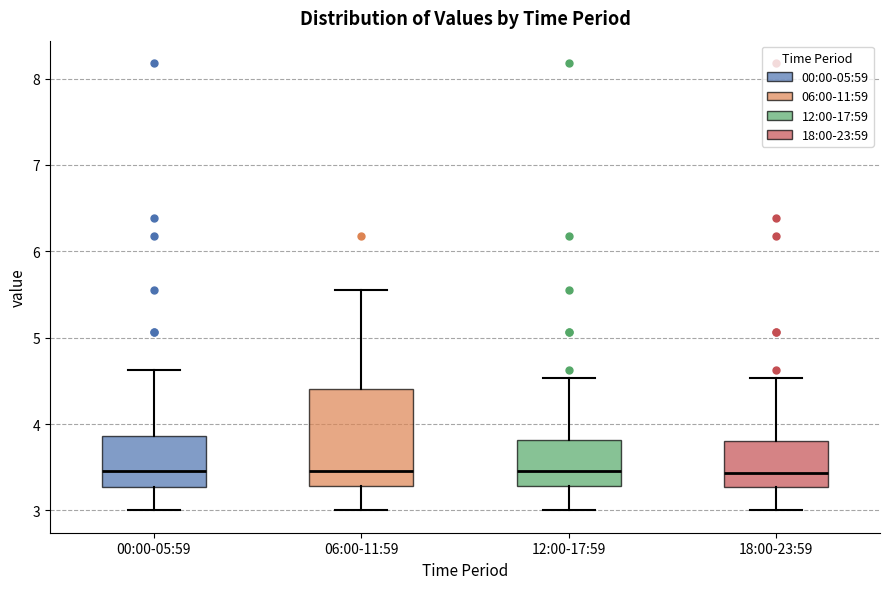

Reading left to right, transcribe this box plot: for each box, give where its median line is, the range the box spans, and where its two whiskers end, as read against the y-axis. The values are not printed on the chart, so give them approximately, as read against the axis.

00:00-05:59: median 3.5, box 3.3 to 3.9, whiskers 3.0 to 4.6
06:00-11:59: median 3.5, box 3.3 to 4.4, whiskers 3.0 to 5.6
12:00-17:59: median 3.5, box 3.3 to 3.8, whiskers 3.0 to 4.5
18:00-23:59: median 3.4, box 3.3 to 3.8, whiskers 3.0 to 4.5